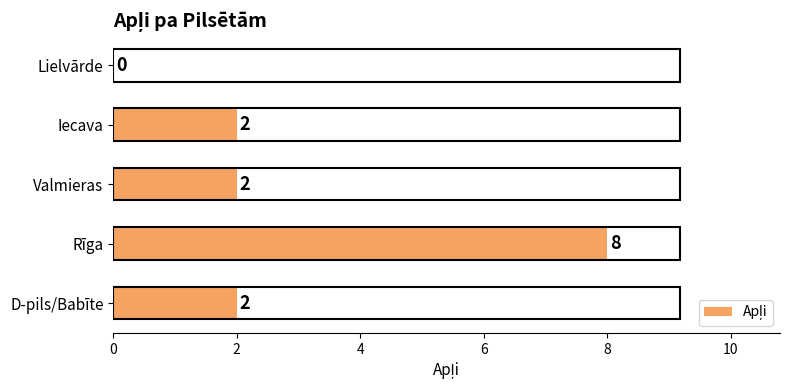

What is the change in value from Rīga to Lielvārde?

-8